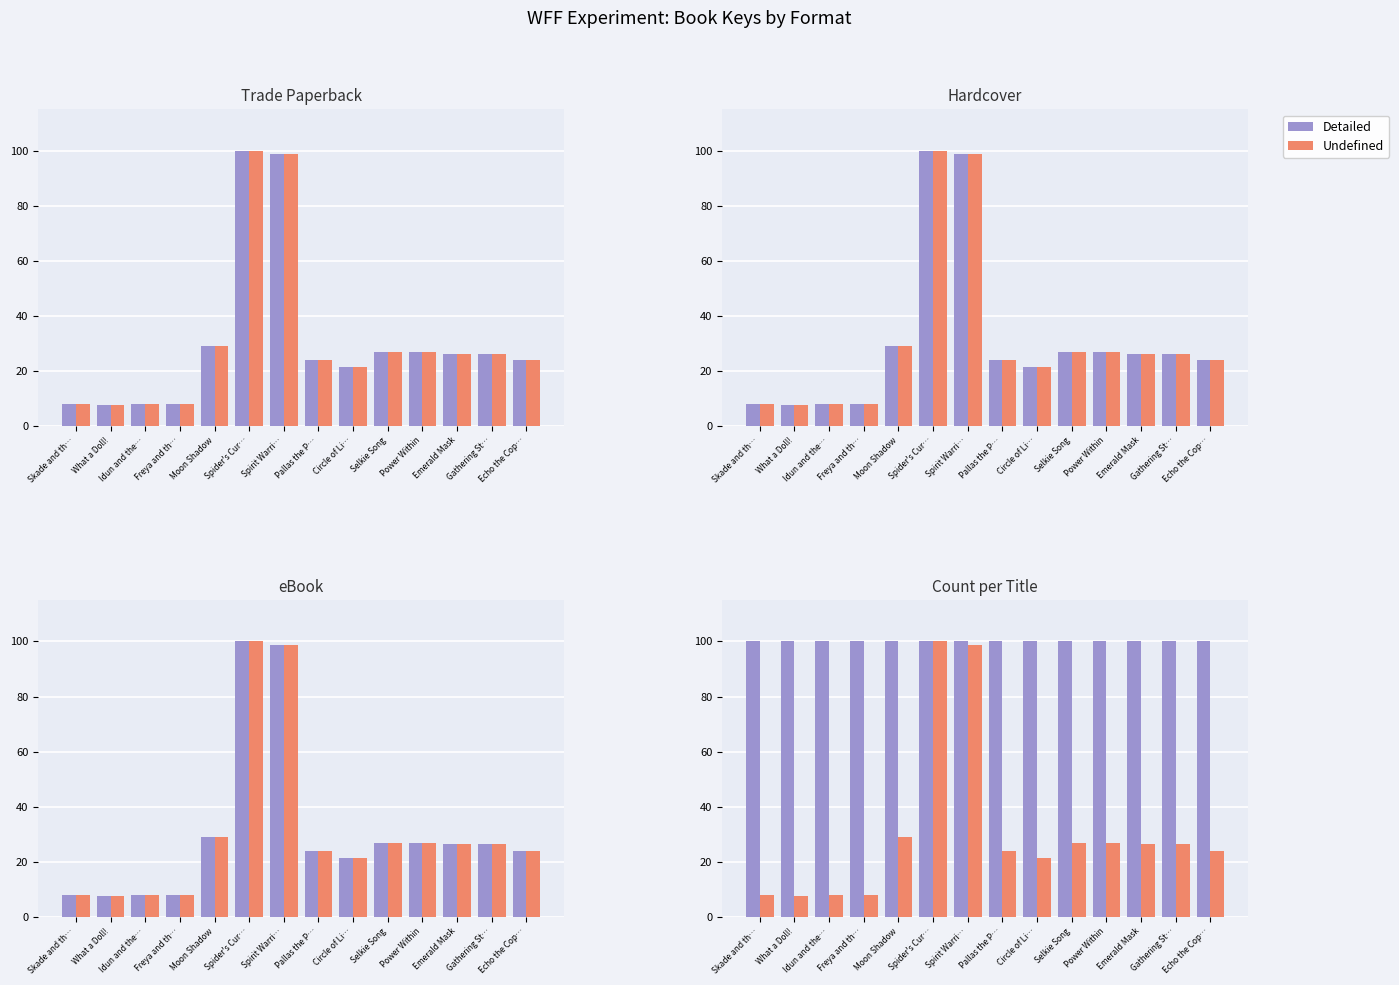

Rank the categories by Undefined value from highest to lowest.

Spider's Cur…, Spirit Warri…, Moon Shadow, Selkie Song, Power Within, Emerald Mask, Gathering St…, Pallas the P…, Echo the Cop…, Circle of Li…, Skade and th…, Idun and the…, Freya and th…, What a Doll!